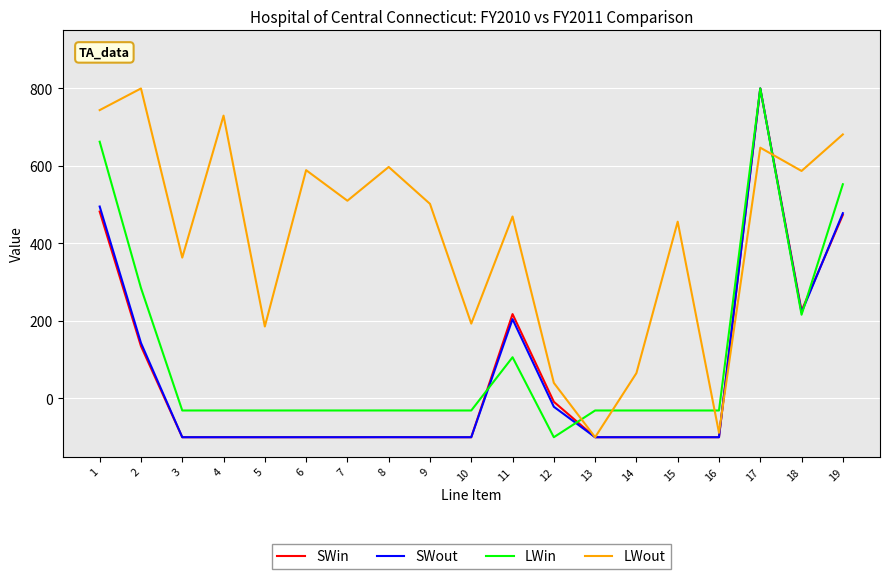

What is the approximate value of SWin at 6?

-100.0